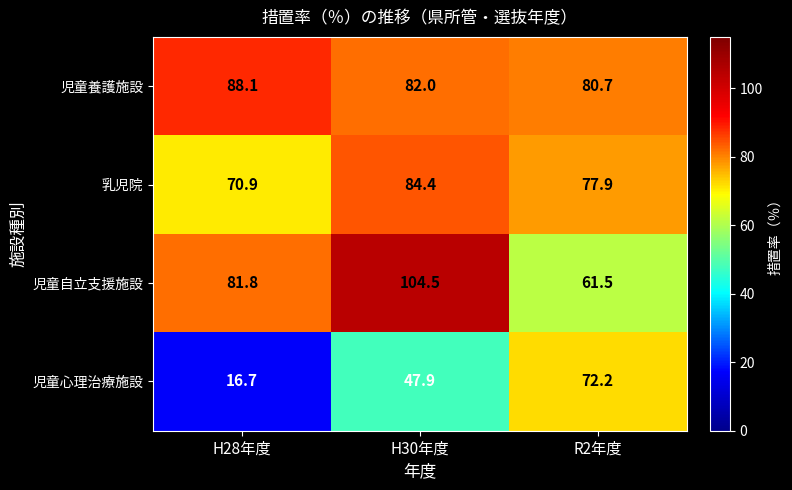

Count the number of data series in this chart.

4